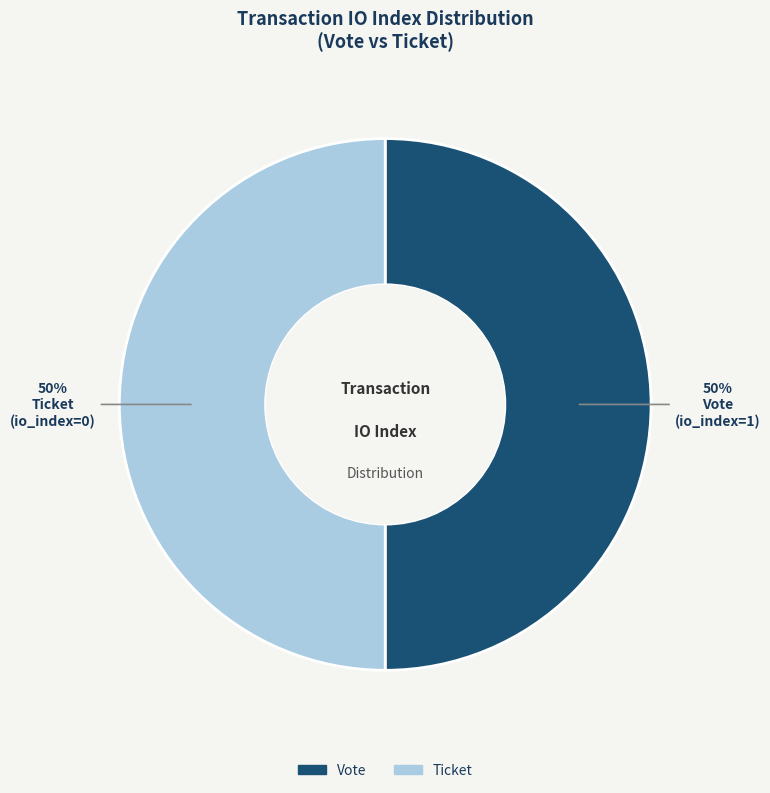

Combined, do Vote and Ticket account for over 50%?

Yes